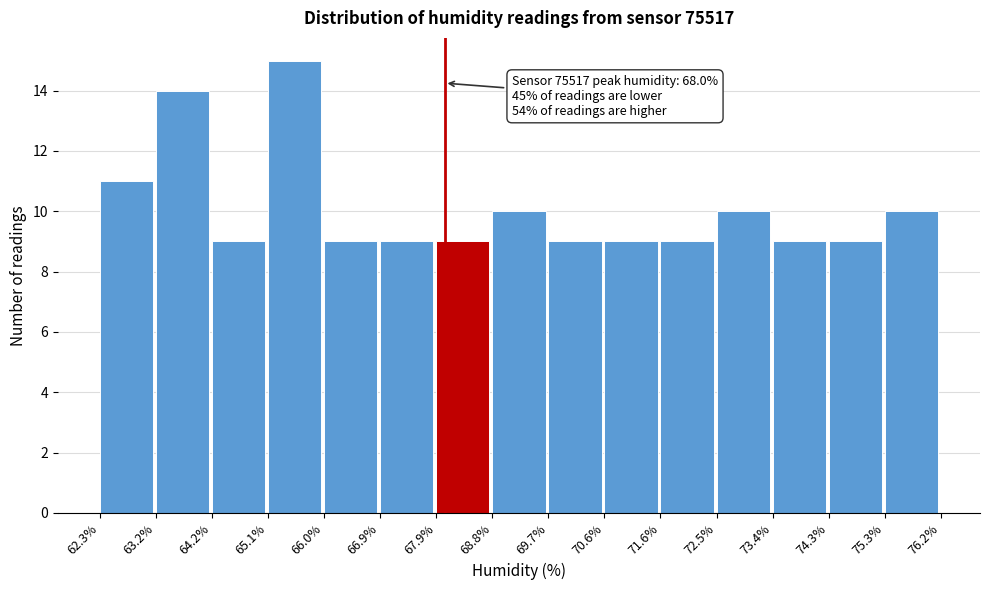

Which range on the x-axis has the tallest bar?

65.1% to 66.0%